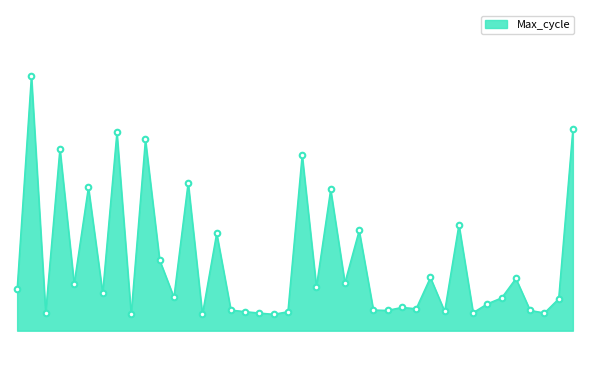

Does the chart have visible grid lines?

No